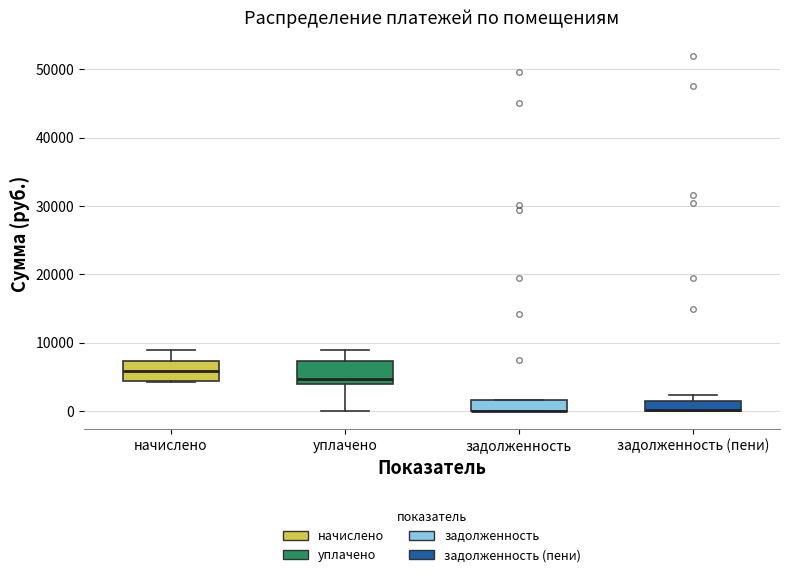

Where is the lower edge of the box for задолженность (пени) on the y-axis? The values are not printed on the chart, so give them approximately, as read against the axis.

0